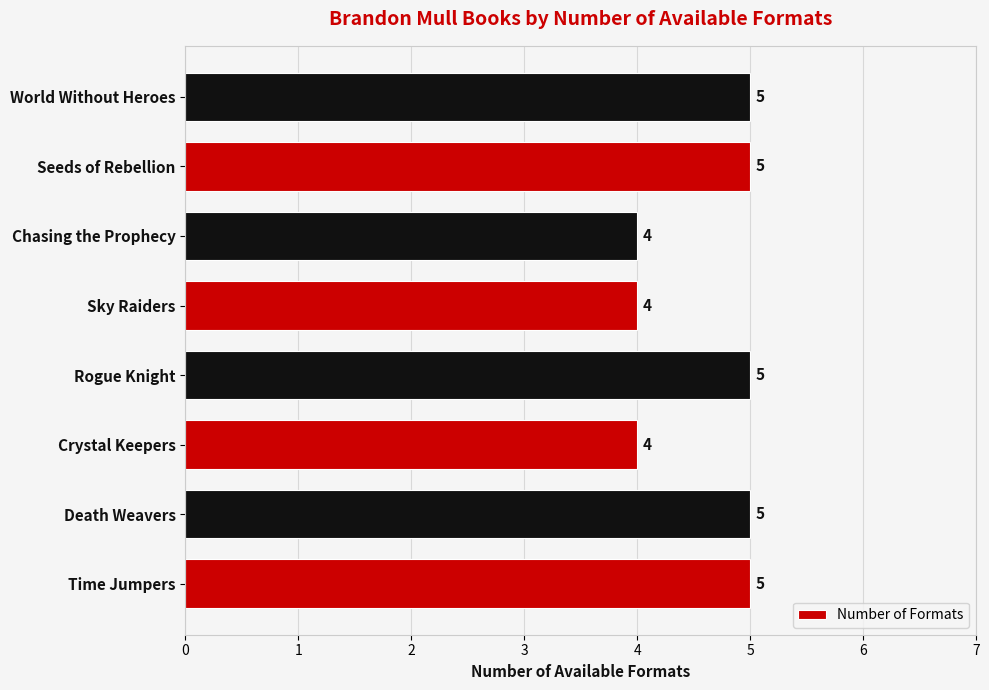

Which has a higher value, Crystal Keepers or Seeds of Rebellion?

Seeds of Rebellion